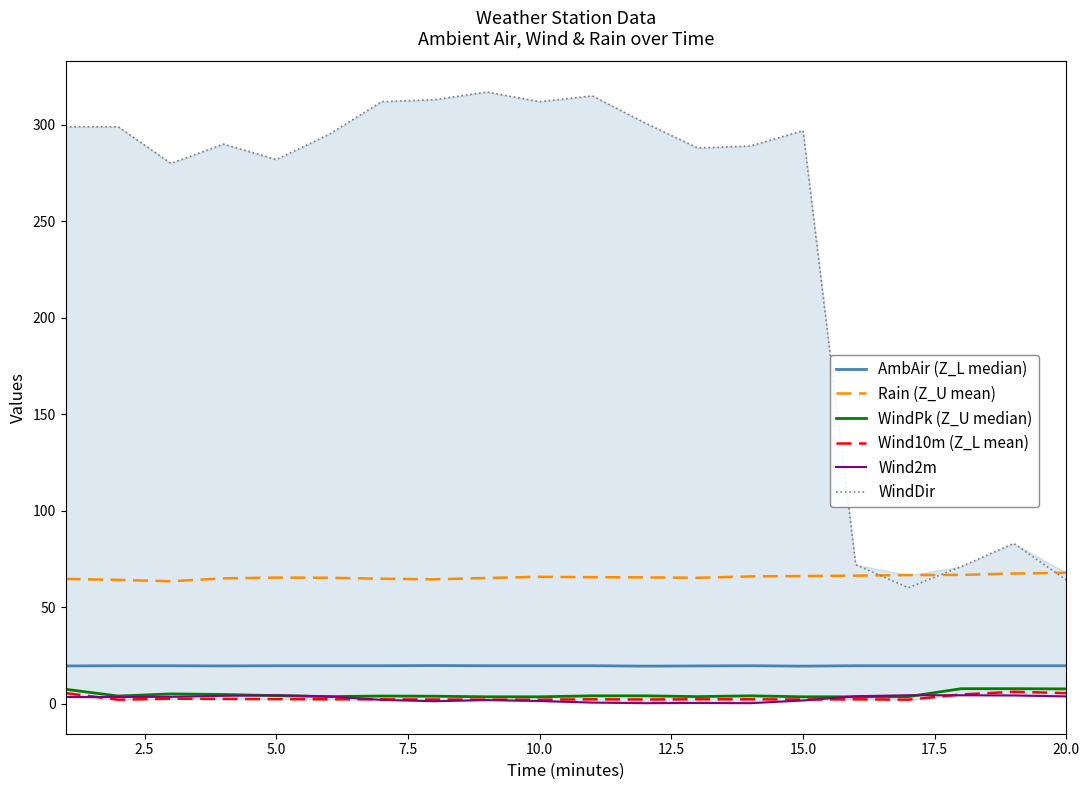

What is the greatest value displayed?

317.0